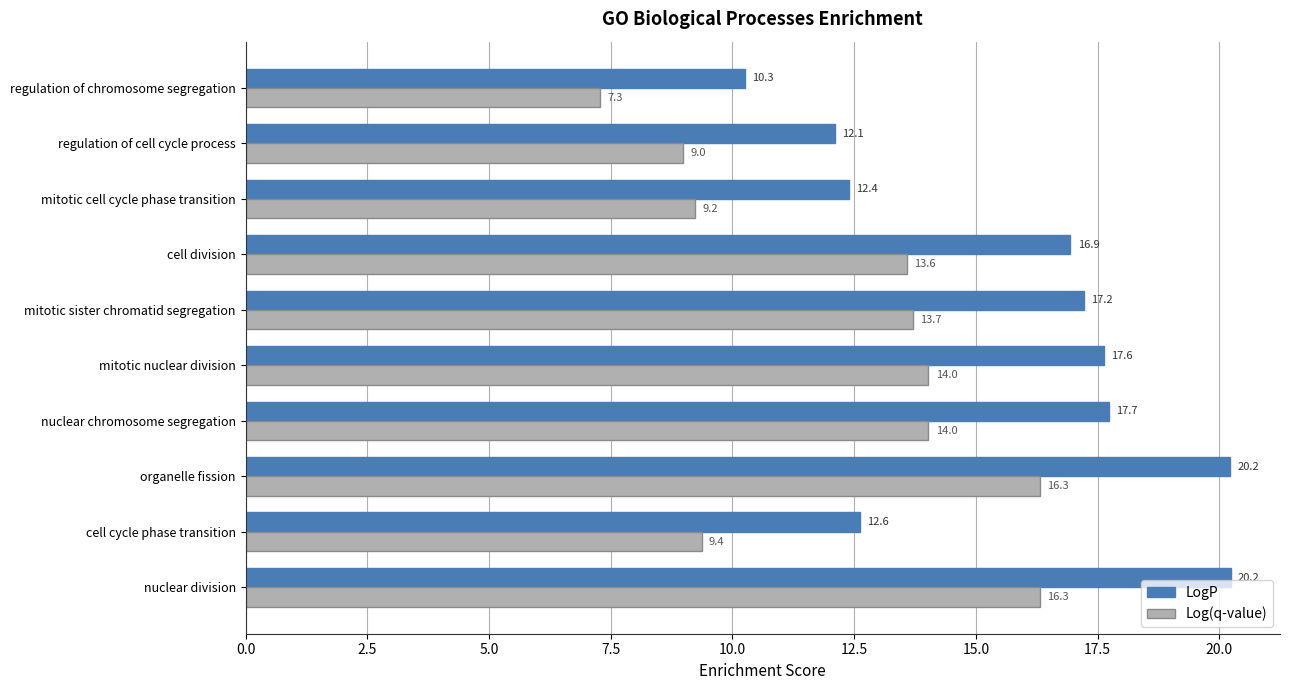

Rank the series by their maximum value, from lowest to highest.

Log(q-value), LogP